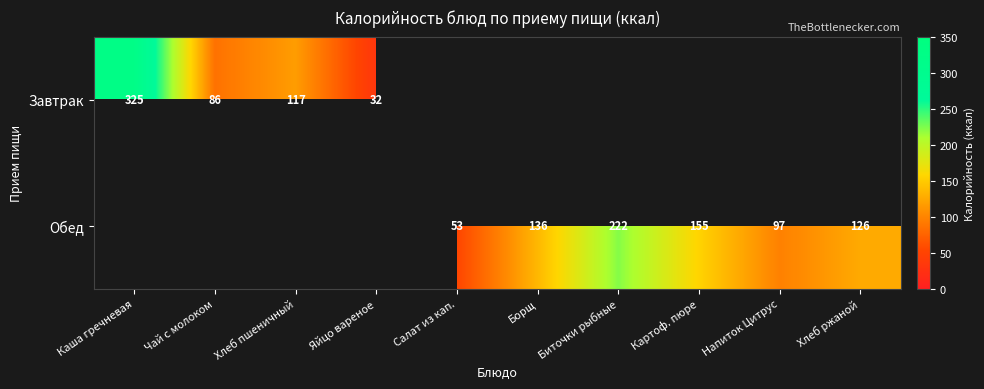

The Обед series shows 87 at Хлеб ржаной. True or false?

False